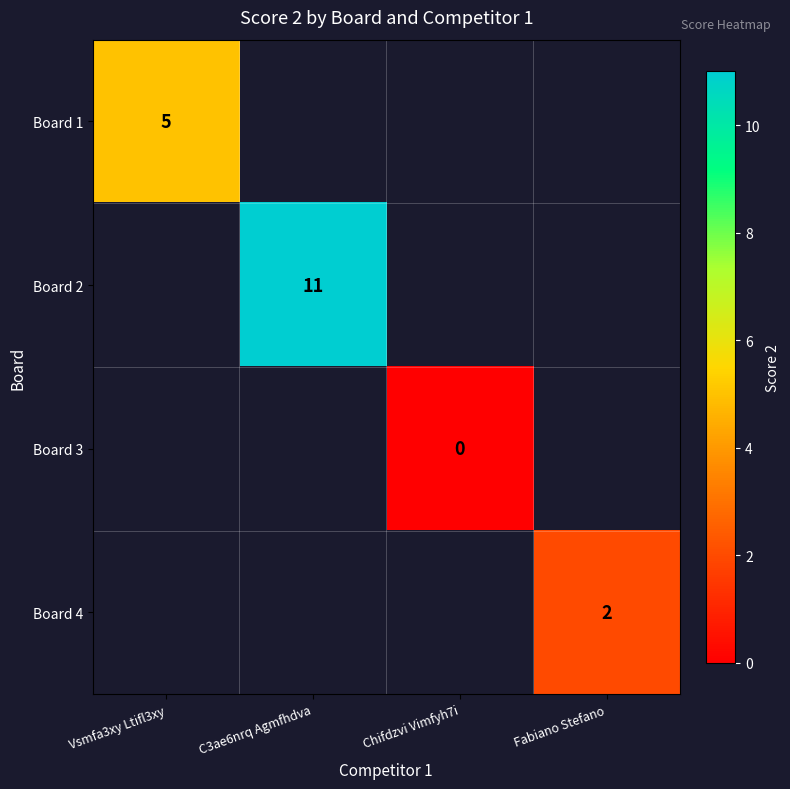

Is it true that Board 2 equals 7 at C3ae6nrq Agmfhdva?

False